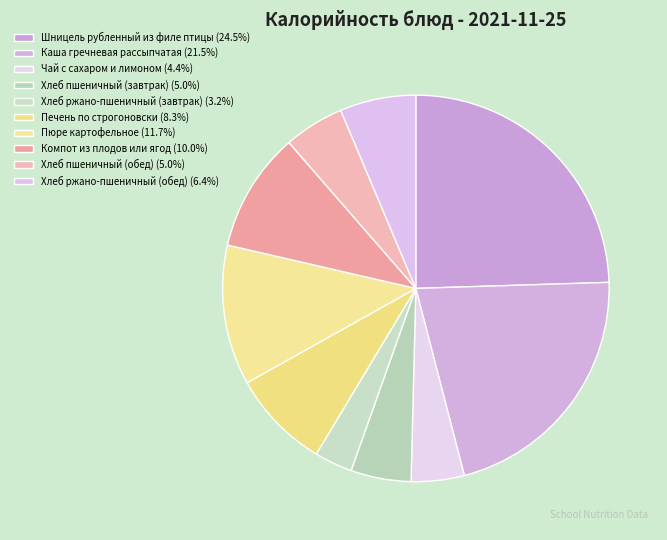

Count the number of slices in the pie.

10